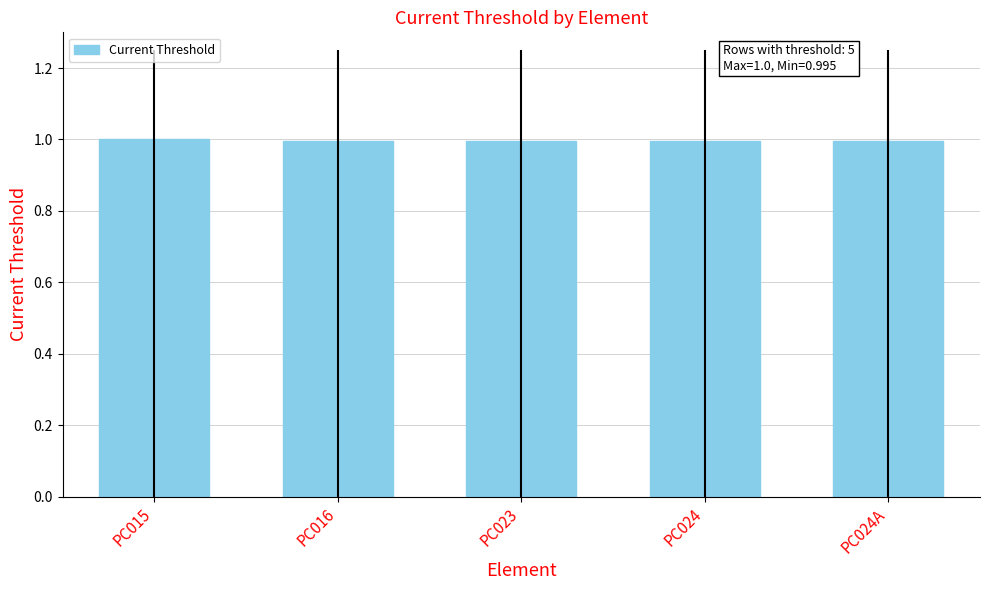

What is the sum of all values?

5.0